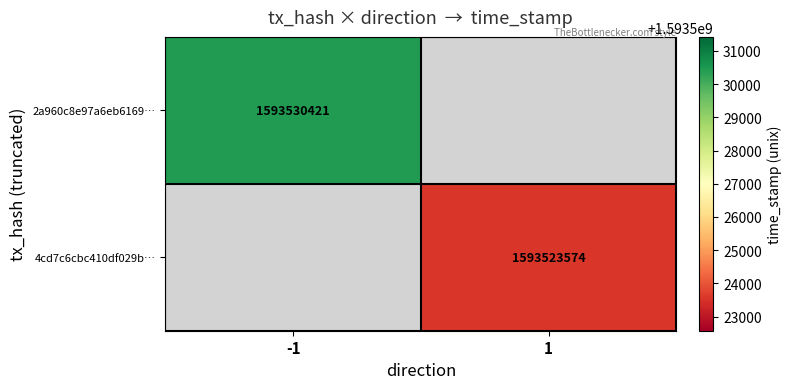

The 2a960c8e97a6eb6169… series shows 2130355954.1 at -1. True or false?

False